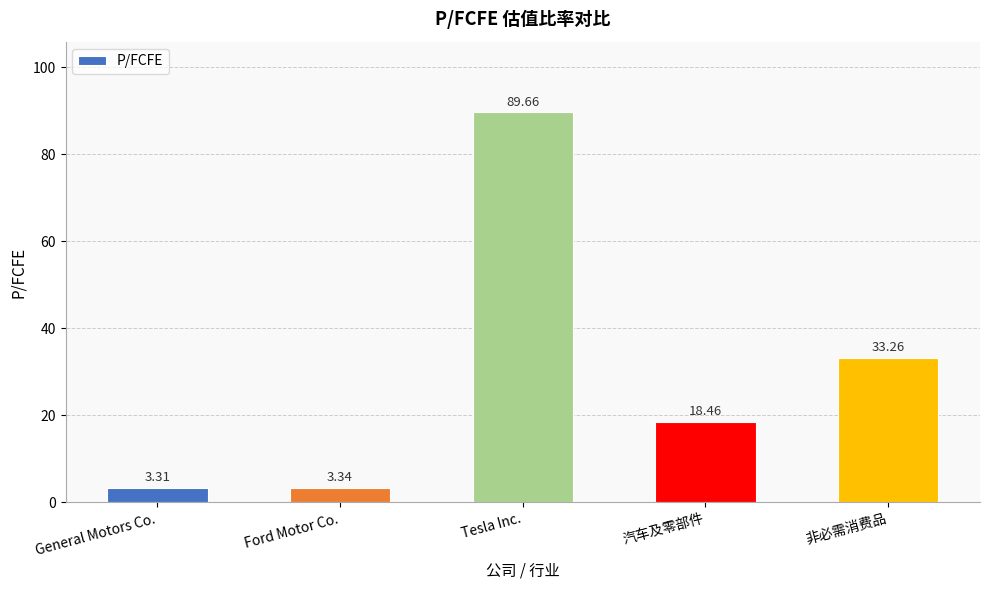

Rank the categories by value from highest to lowest.

Tesla Inc., 非必需消费品, 汽车及零部件, Ford Motor Co., General Motors Co.